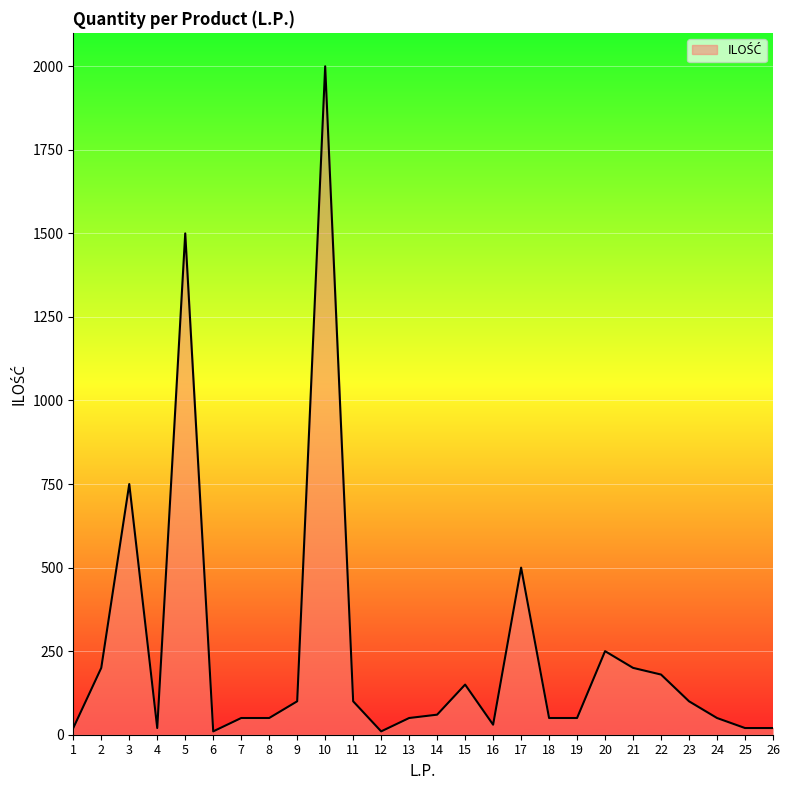

What is the difference between the maximum and minimum values?

1990